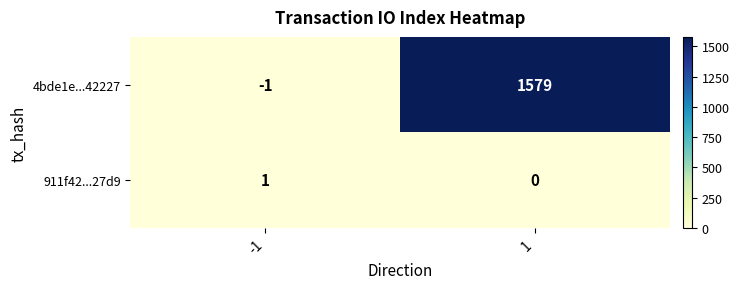

What is the average value of the 4bde1e...42227 series?

789